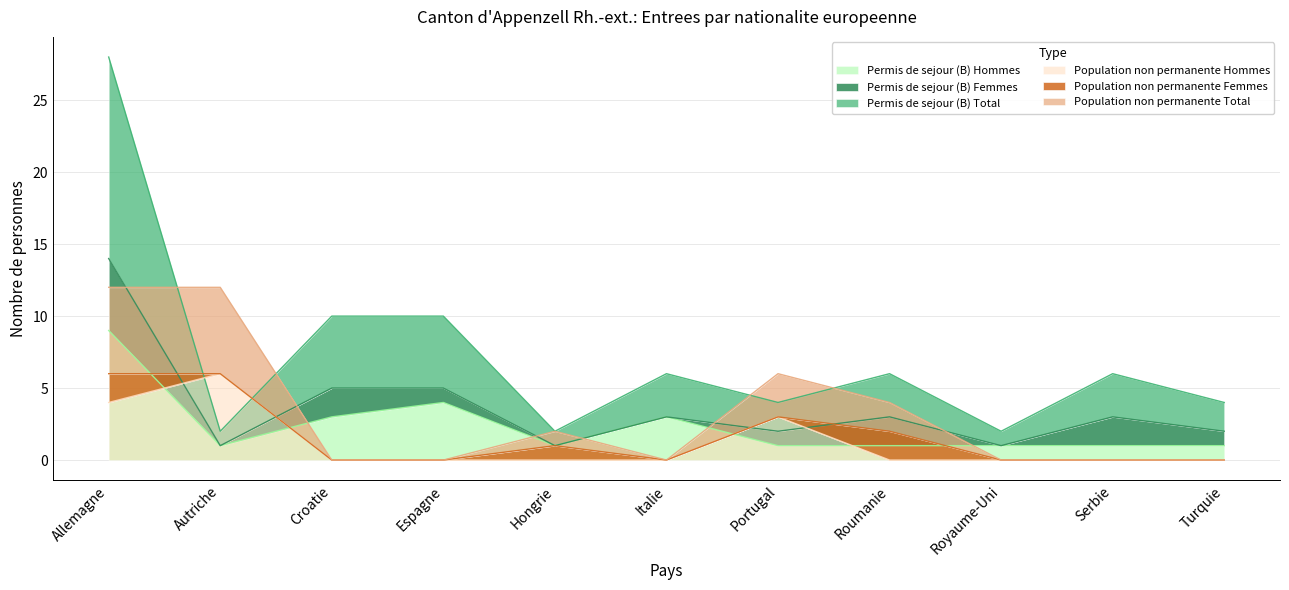

True or false: Population non permanente Hommes and Permis de sejour (B) Hommes cross at least once.

True